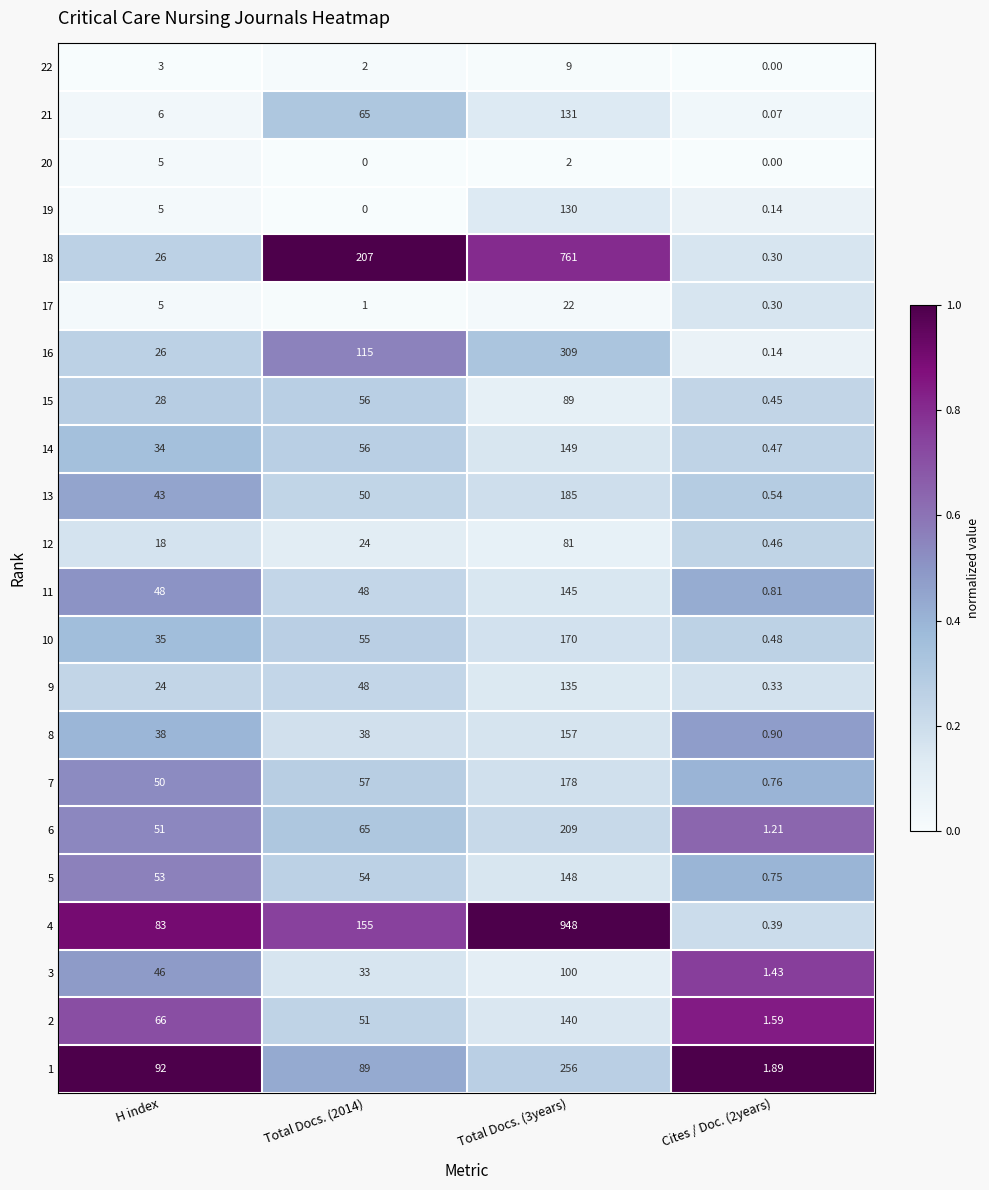

Is the value of 21 at Total Docs. (2014) greater than the value of 11 at H index?

Yes